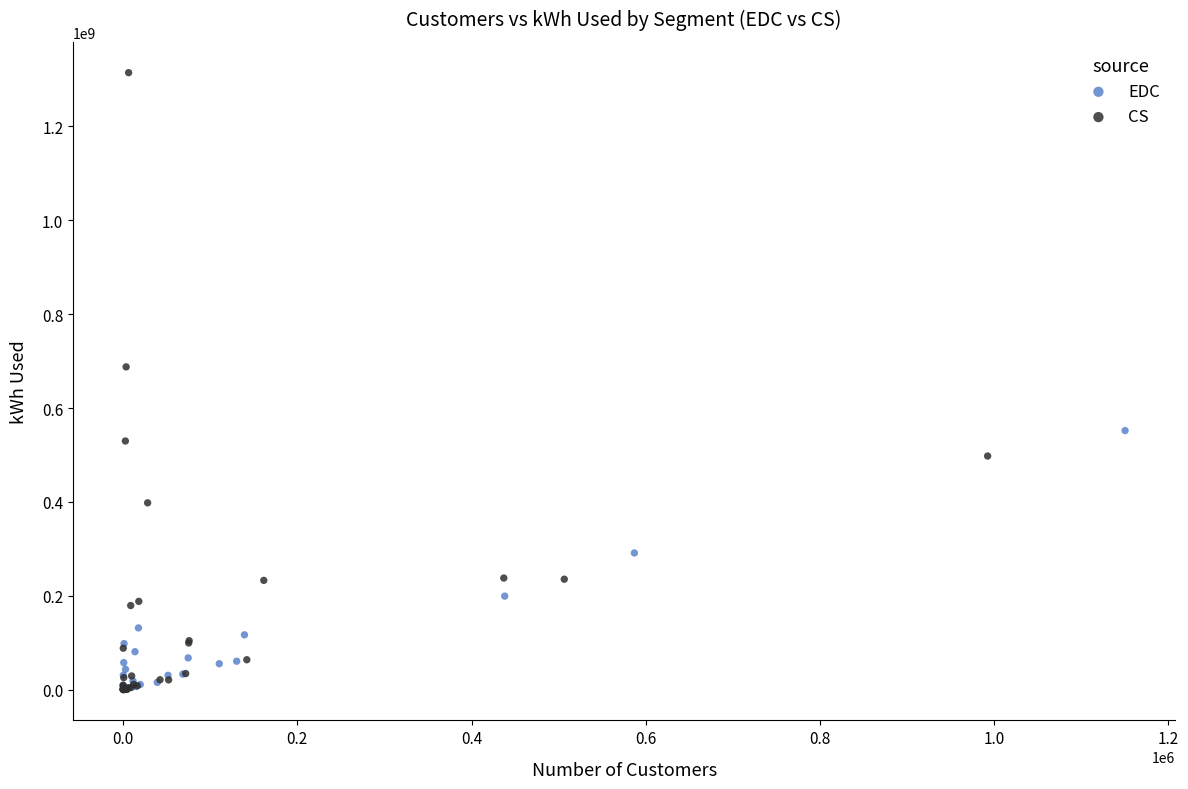

Which series has the widest spread of Y values?

CS